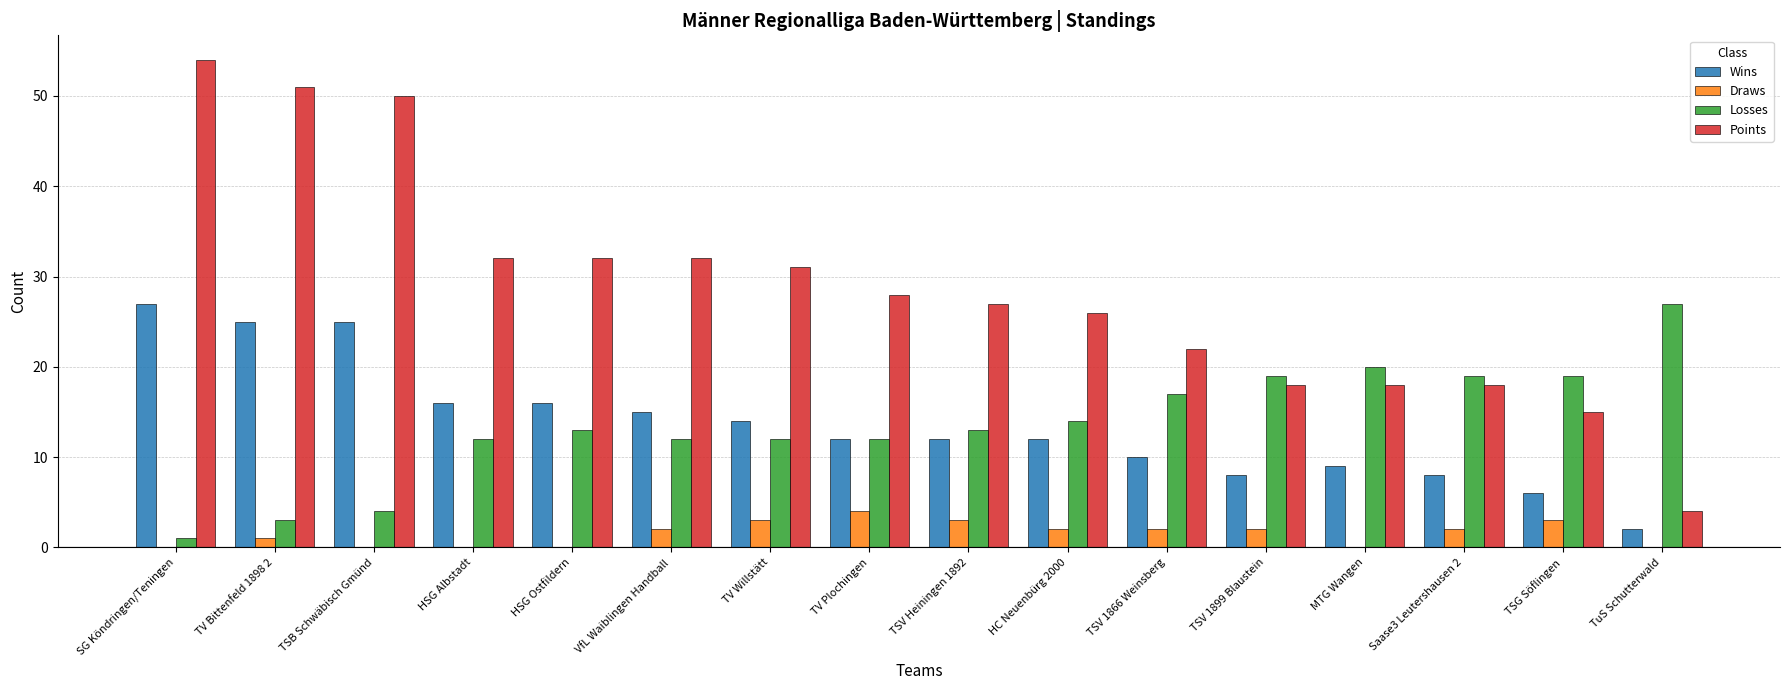

What is the sum of all Points values?

458